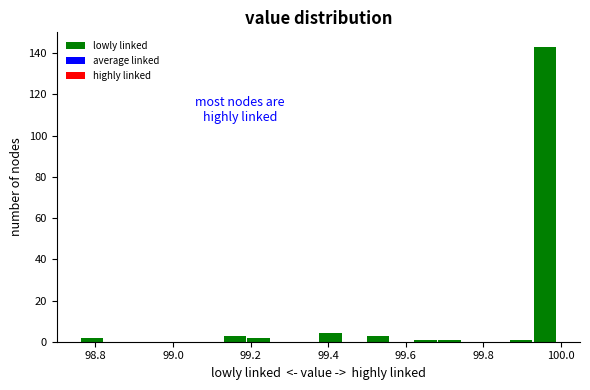

Around what value on the x-axis is the tallest bar? Give the approximate position of its centre, as read against the axis.

99.96